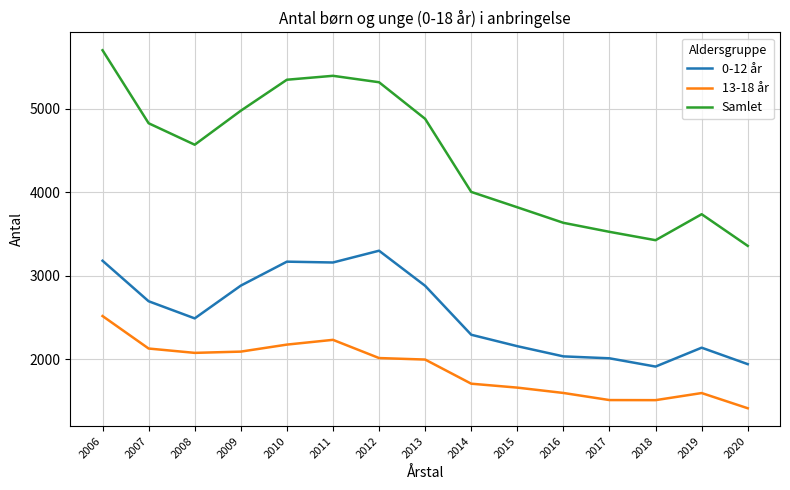

True or false: Samlet has more than 1 points higher than both neighbors.

True